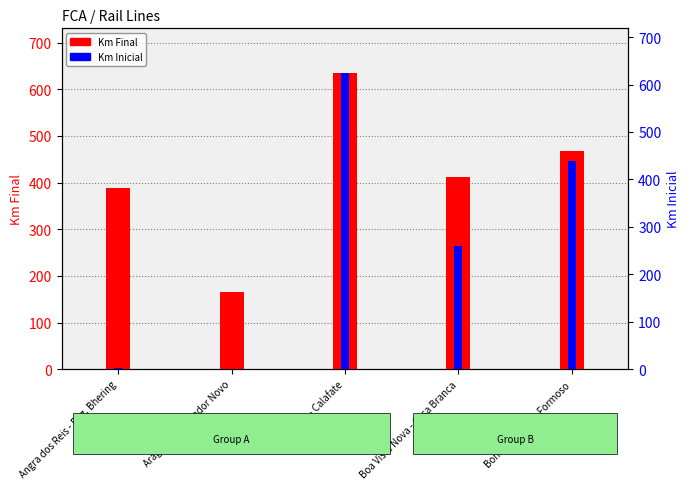

What is the total value across all series at Angra dos Reis - Eng. Bhering?

389.2